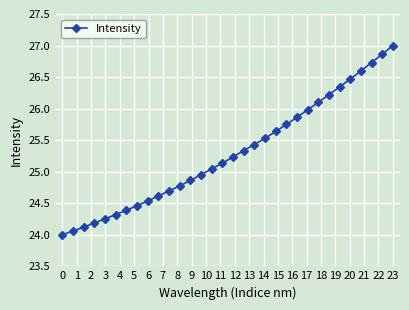

What is the smallest value displayed?

24.0